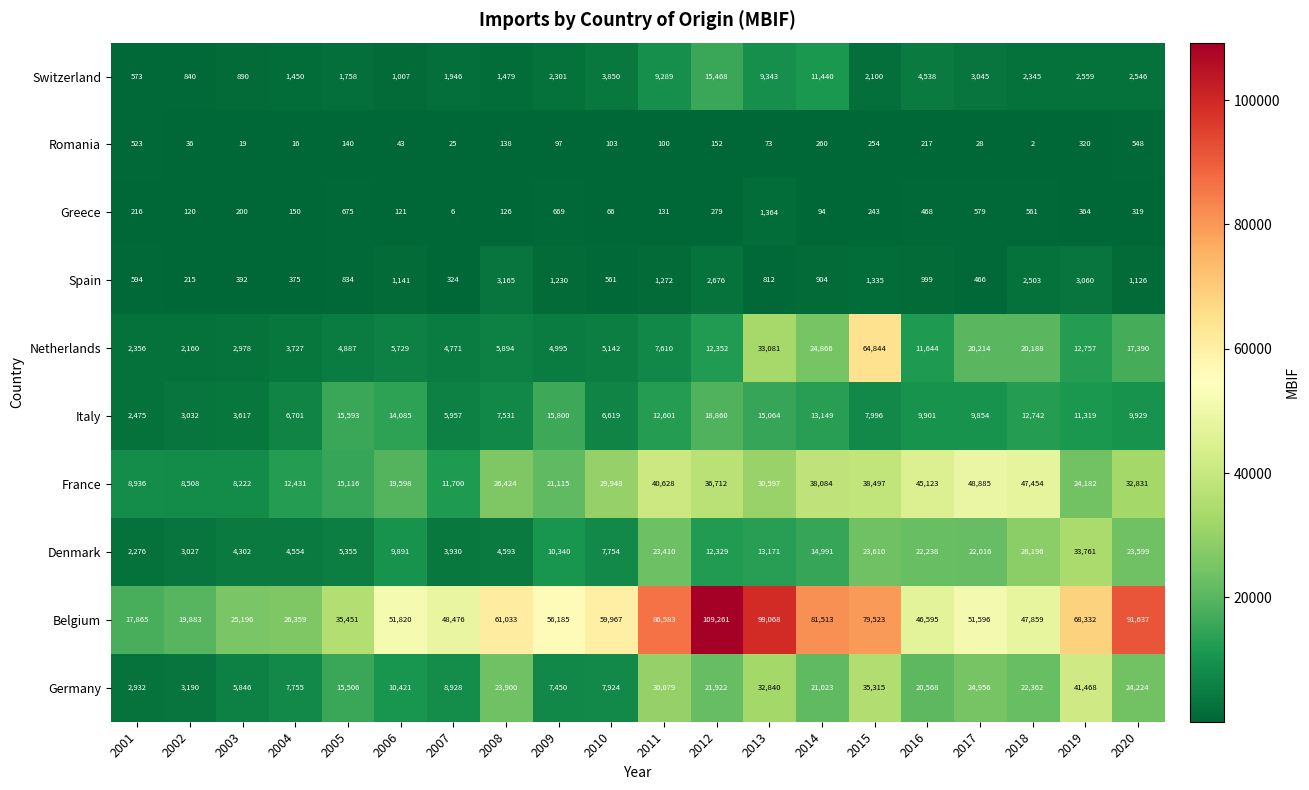

At which category does the chart reach its minimum across all series?

2018